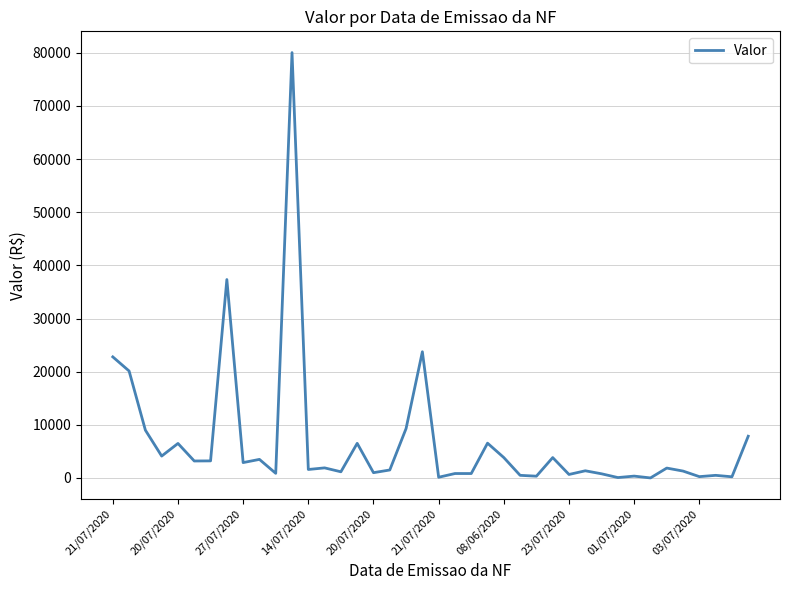

What is the greatest value displayed?

80027.5